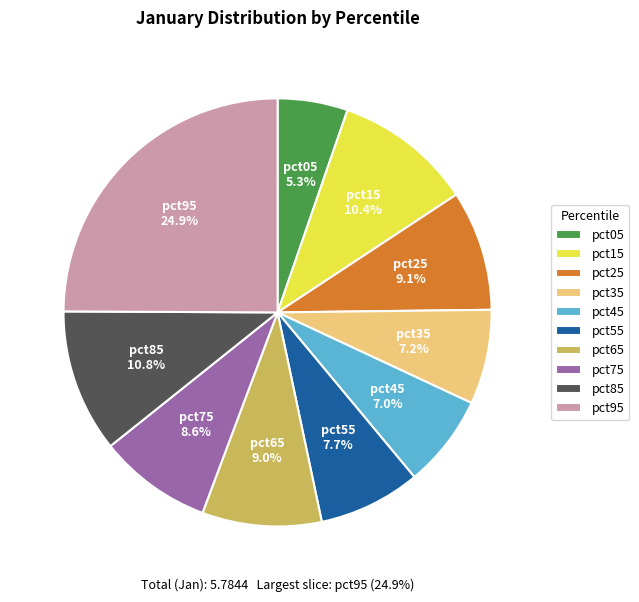

The pct95 slice represents 25% of the pie. True or false?

True